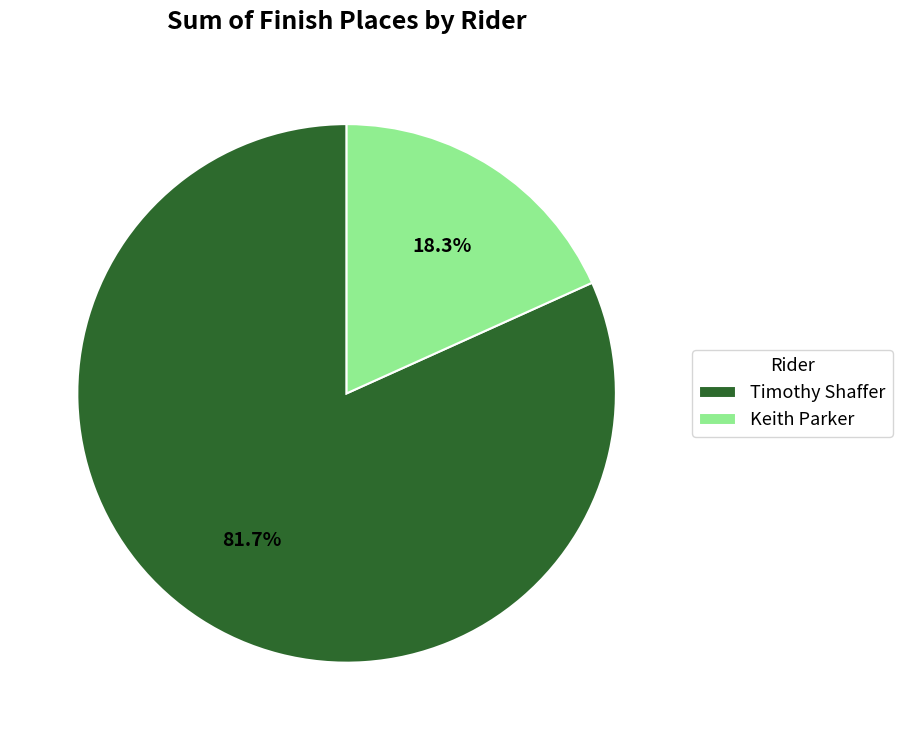

Which has a higher value, Timothy Shaffer or Keith Parker?

Timothy Shaffer